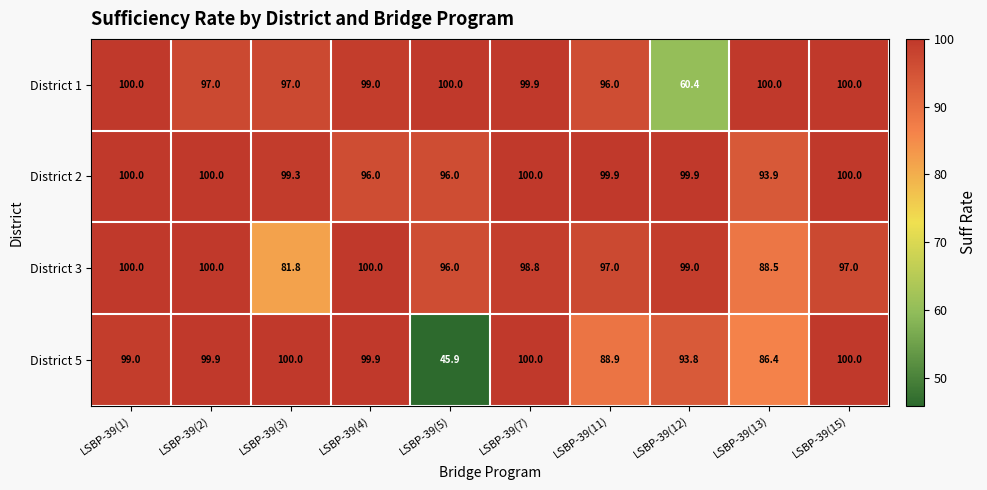

What is the difference between the second highest and second lowest values in the District 2 series?

4.0